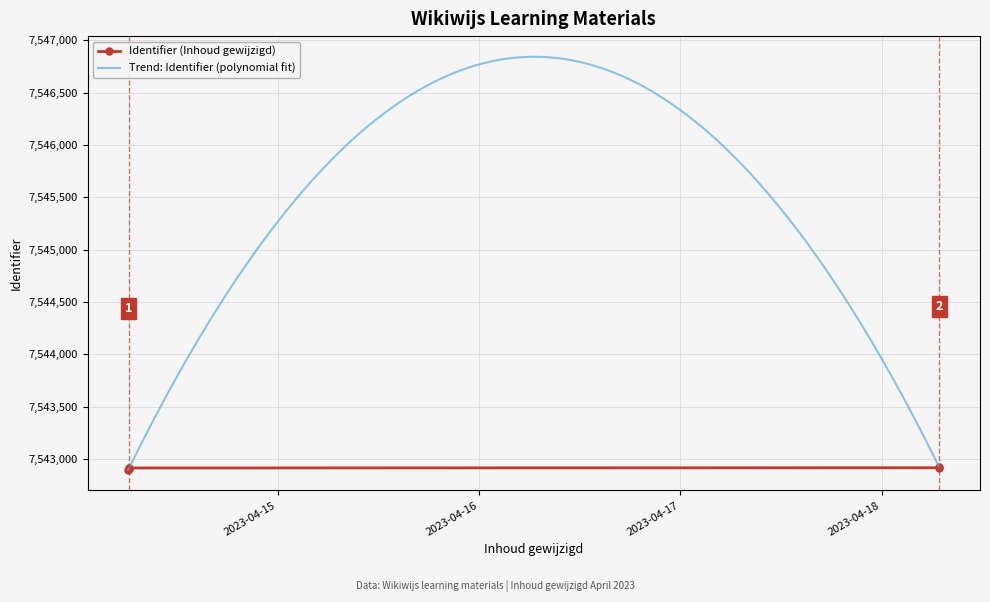

Rank the categories by value from lowest to highest.

2023-04-14 06:12:12, 2023-04-14 06:16:11, 2023-04-14 06:17:13, 2023-04-14 06:17:45, 2023-04-18 06:54:16, 2023-04-18 06:54:16